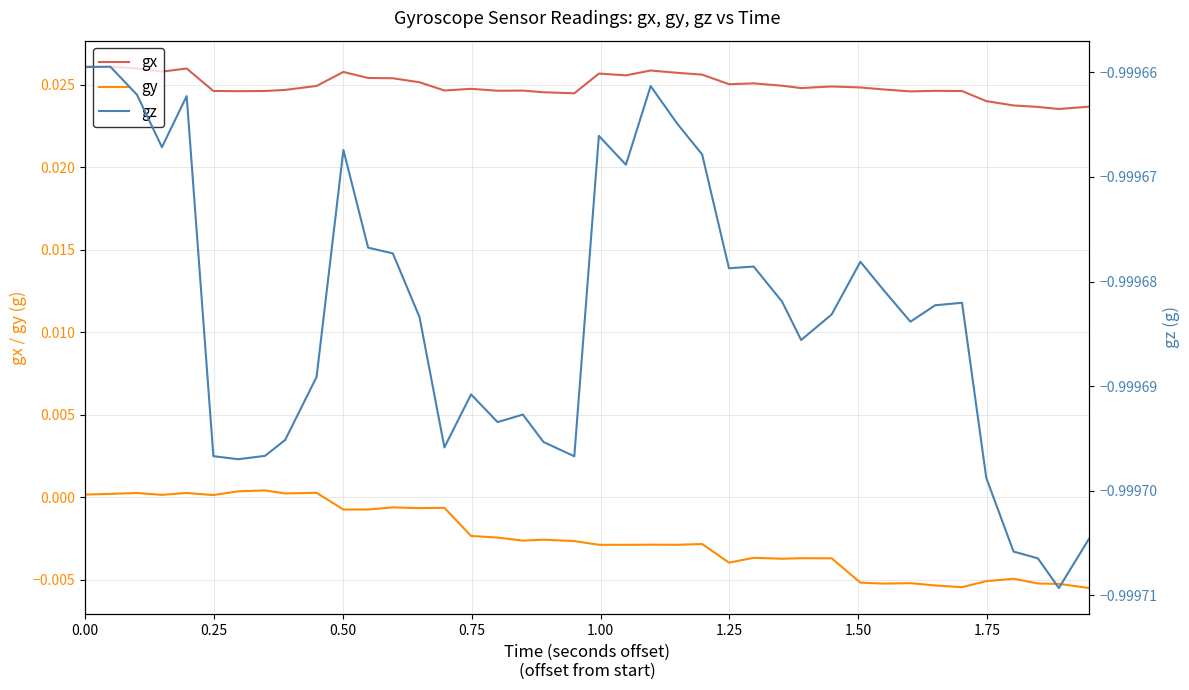

True or false: gy and gx cross at least once.

False